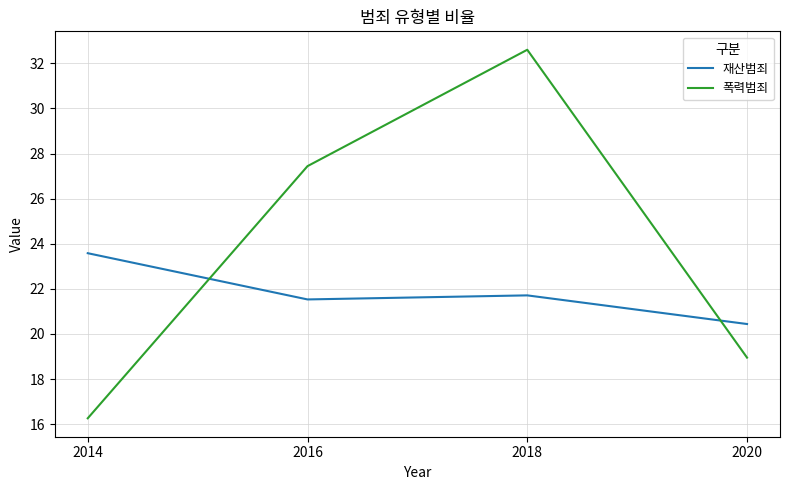

What is the minimum value for 재산범죄?

20.4